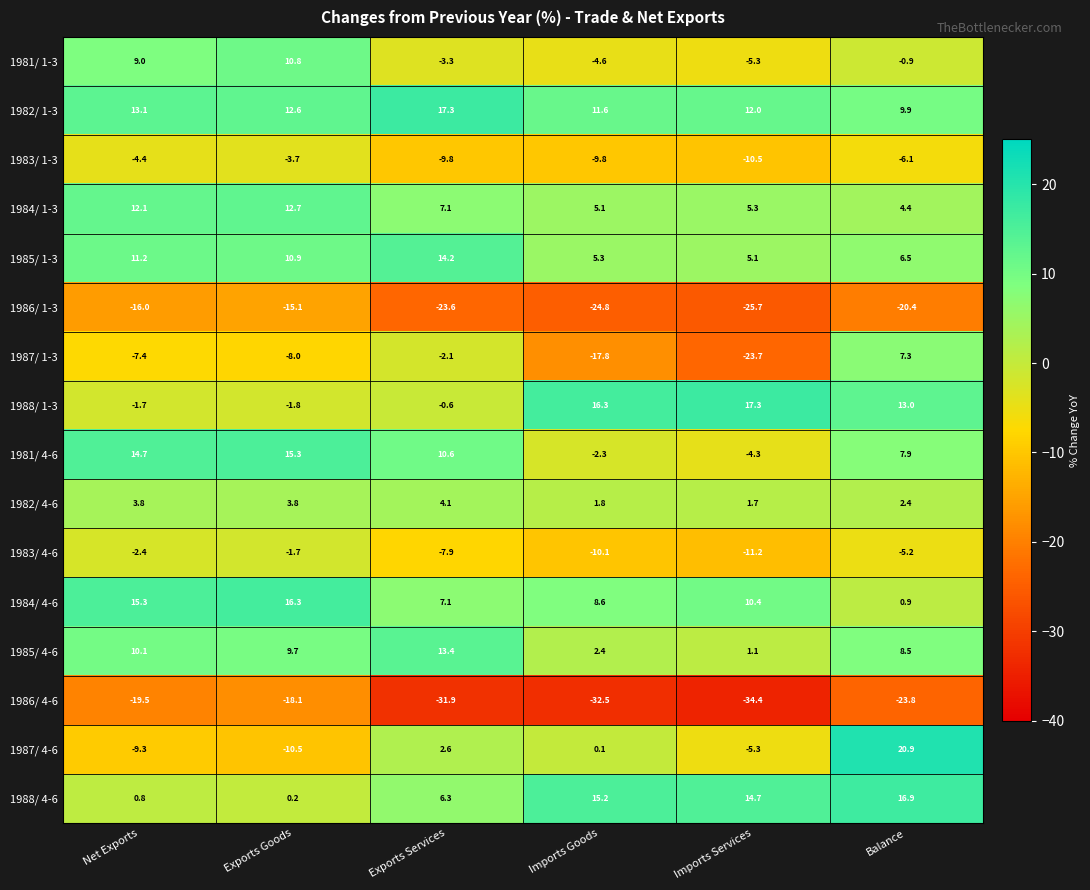

The 1985/ 4-6 series shows 8.5 at Balance. True or false?

True